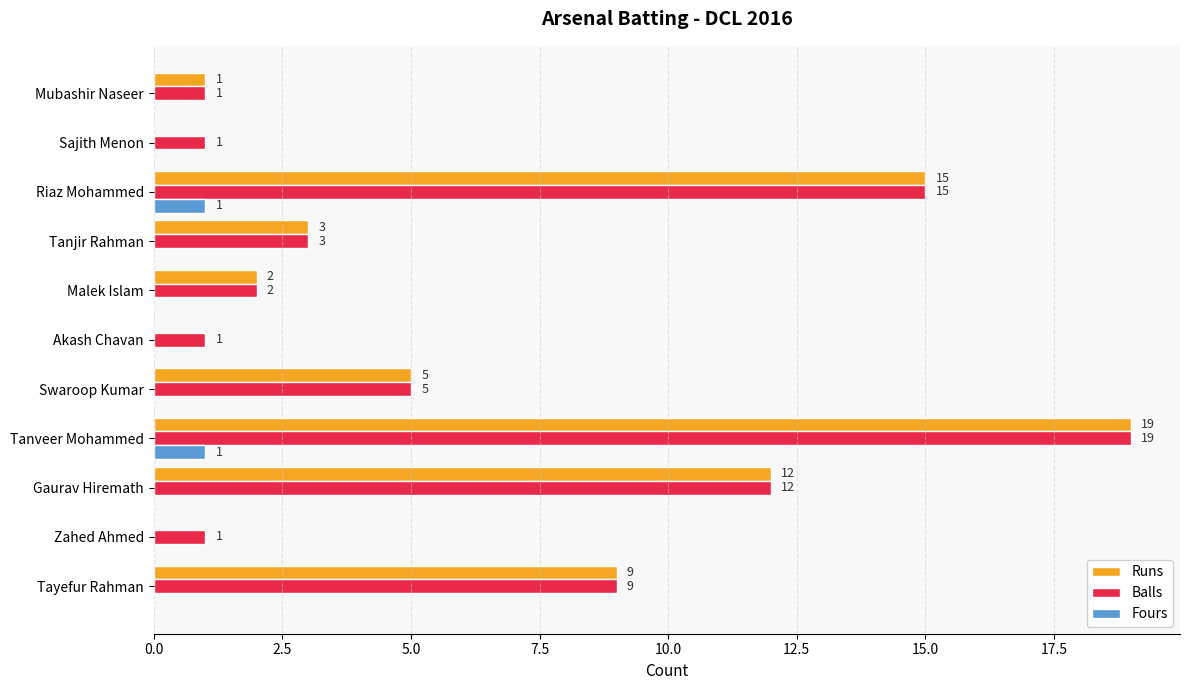

Which series changed the most between Gaurav Hiremath and Akash Chavan?

Runs